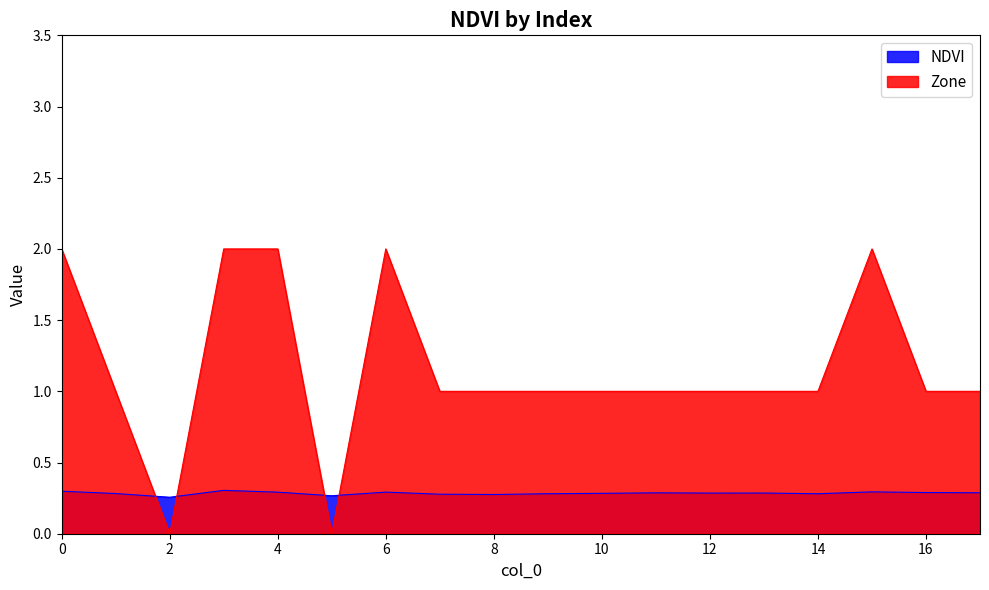

Which series has the largest total across all categories?

Zone